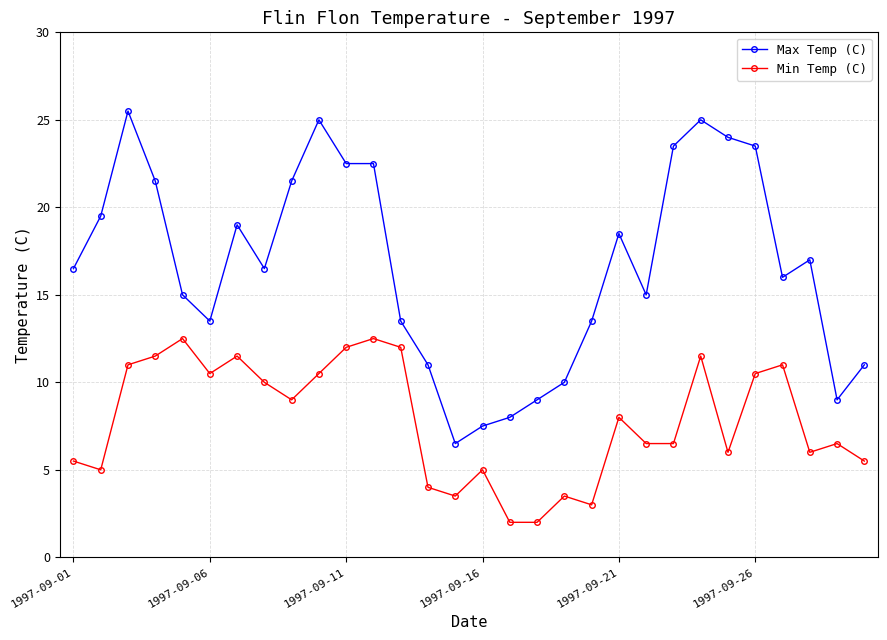

Which series has the largest total across all categories?

Max Temp (C)